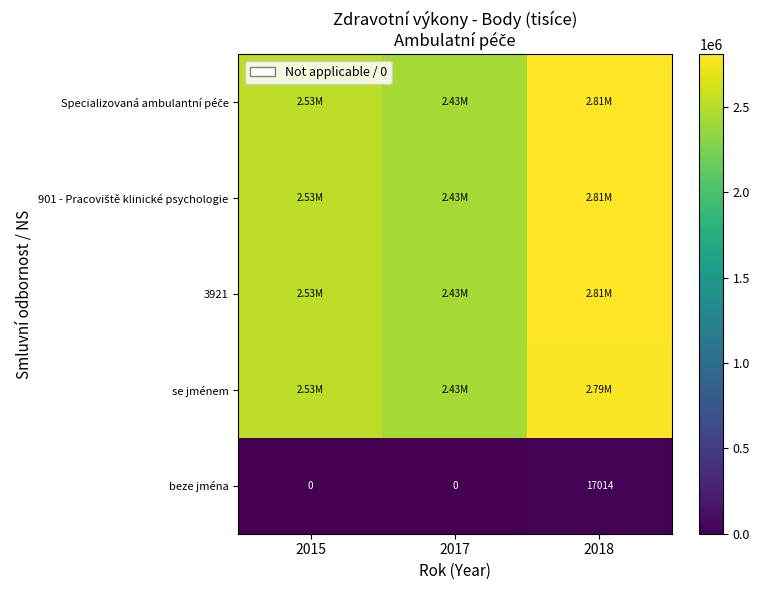

Which has a higher value, 2015 or 2018?

2018